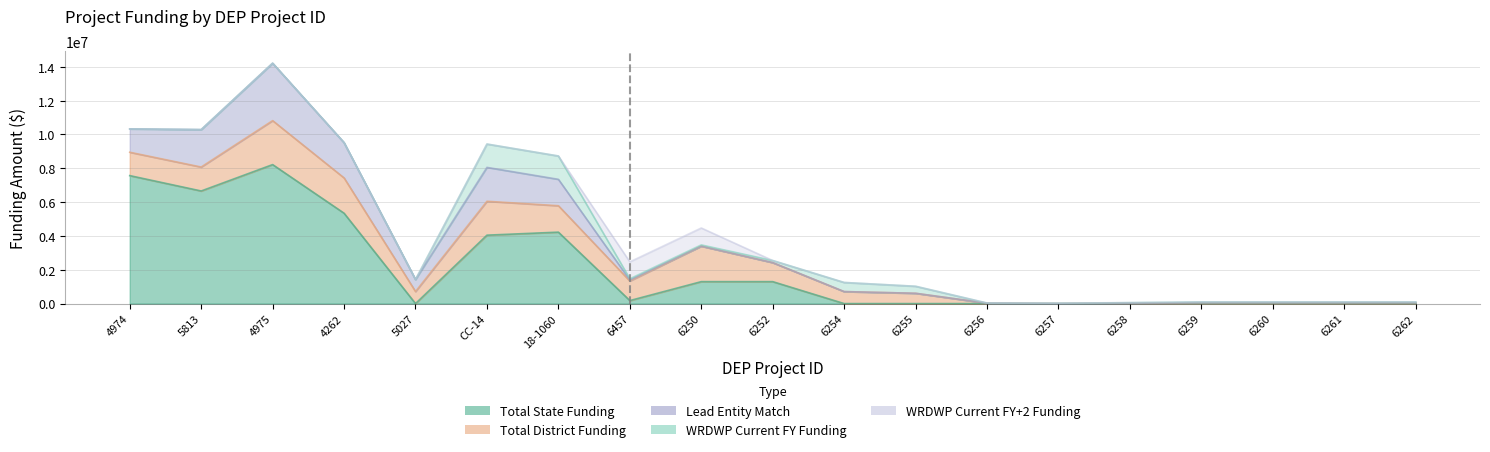

At which category is the sum across all series the highest?

4975